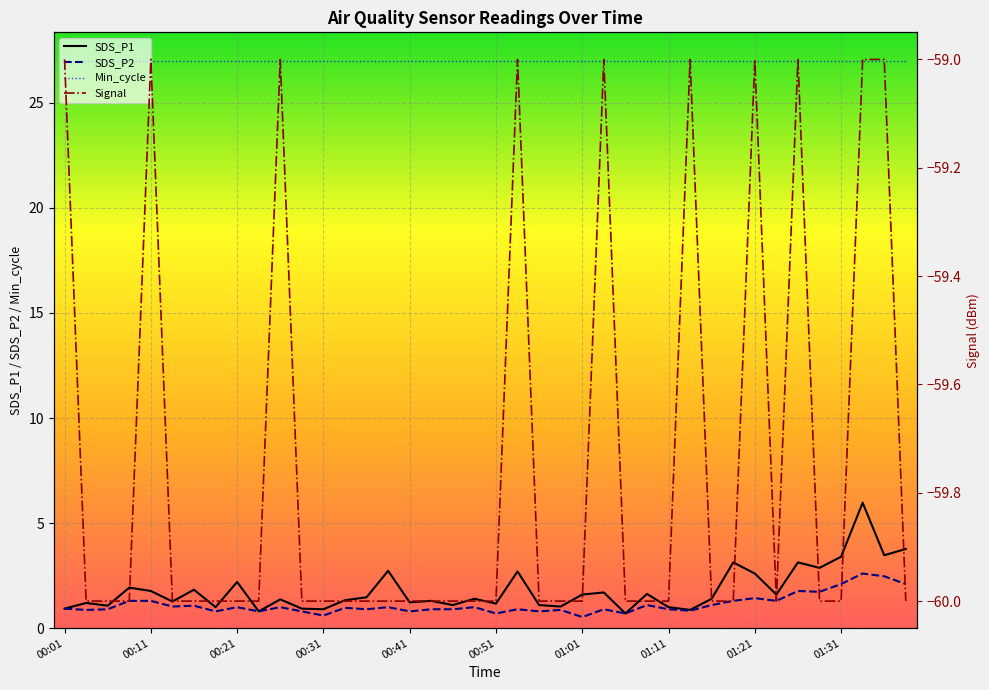

What position from the right is 01:11?

12